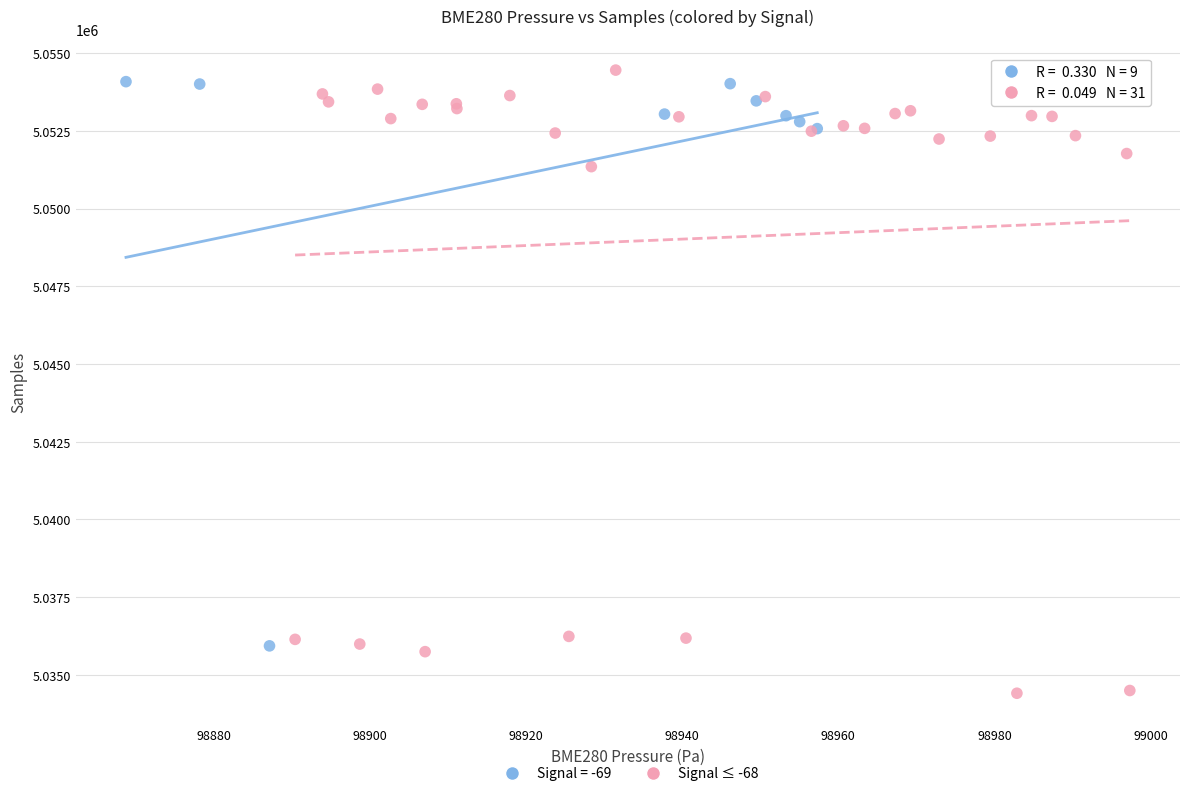

Which series has the widest spread of Y values?

Signal ≤ -68